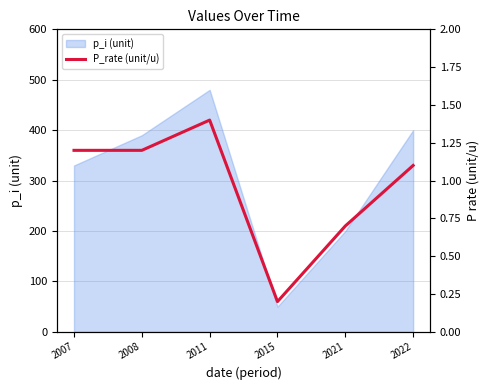

How many lines are shown in the chart?

1